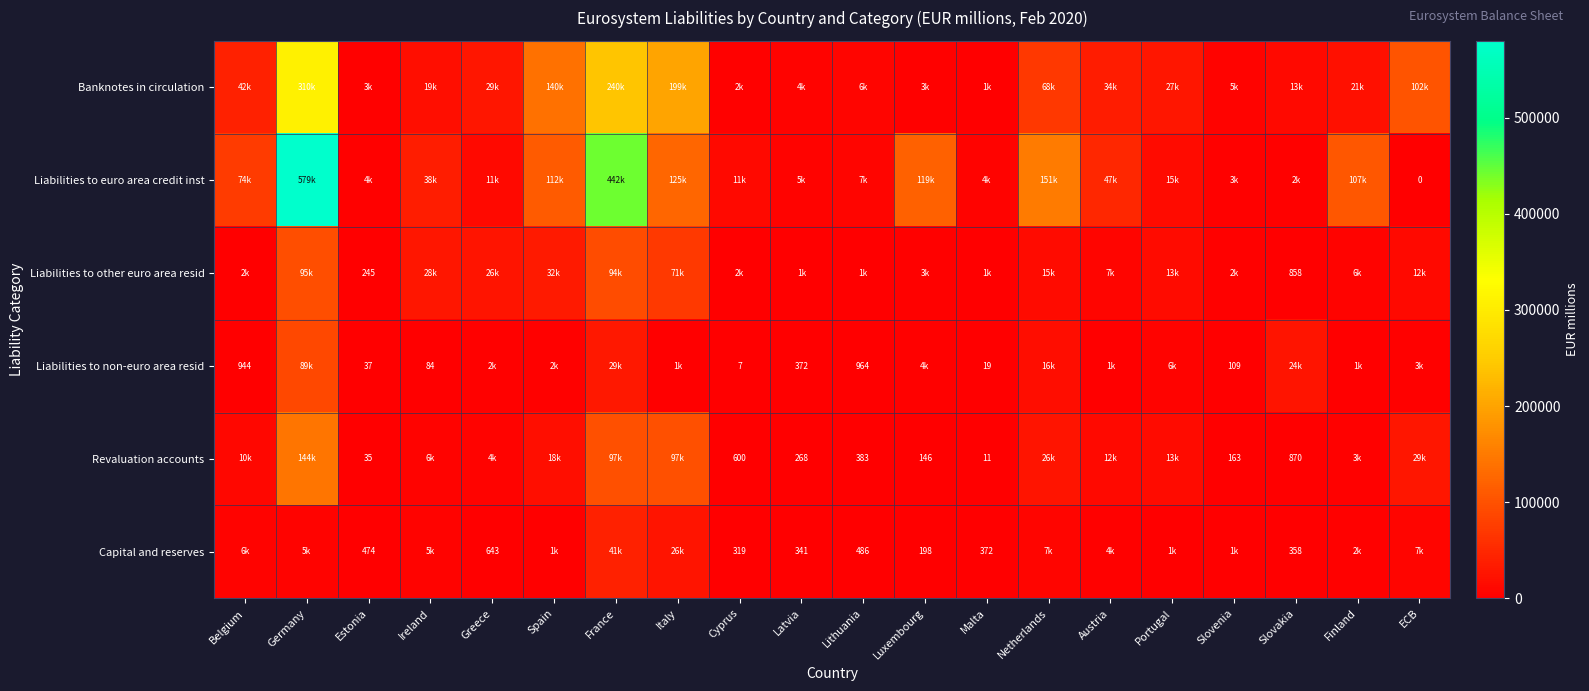

The Revaluation accounts series shows 232 at Luxembourg. True or false?

False